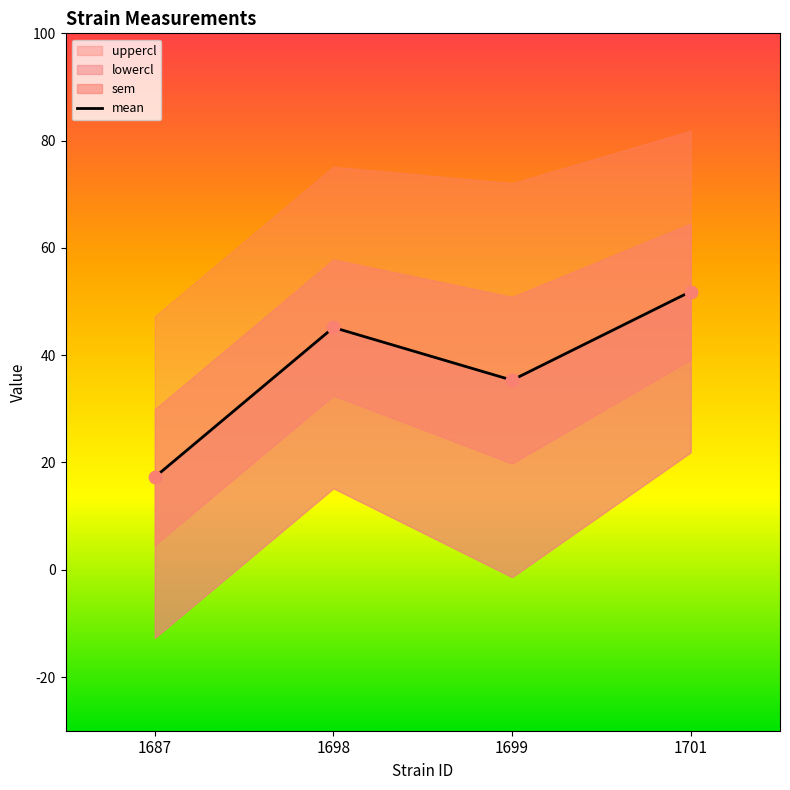

What is the change in value from 1699 to 1701?

+16.5